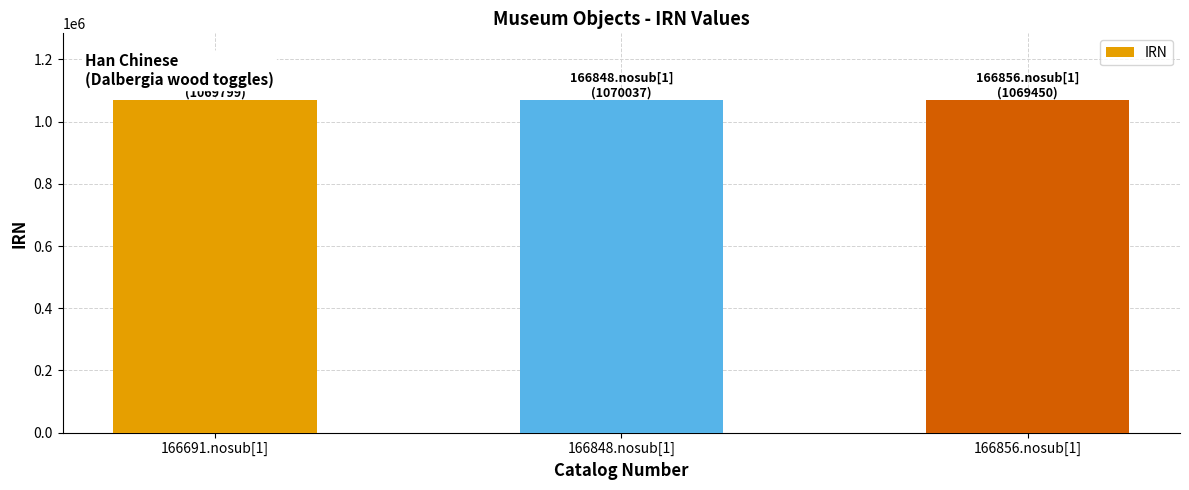

What is the minimum value shown in the chart?

1069450